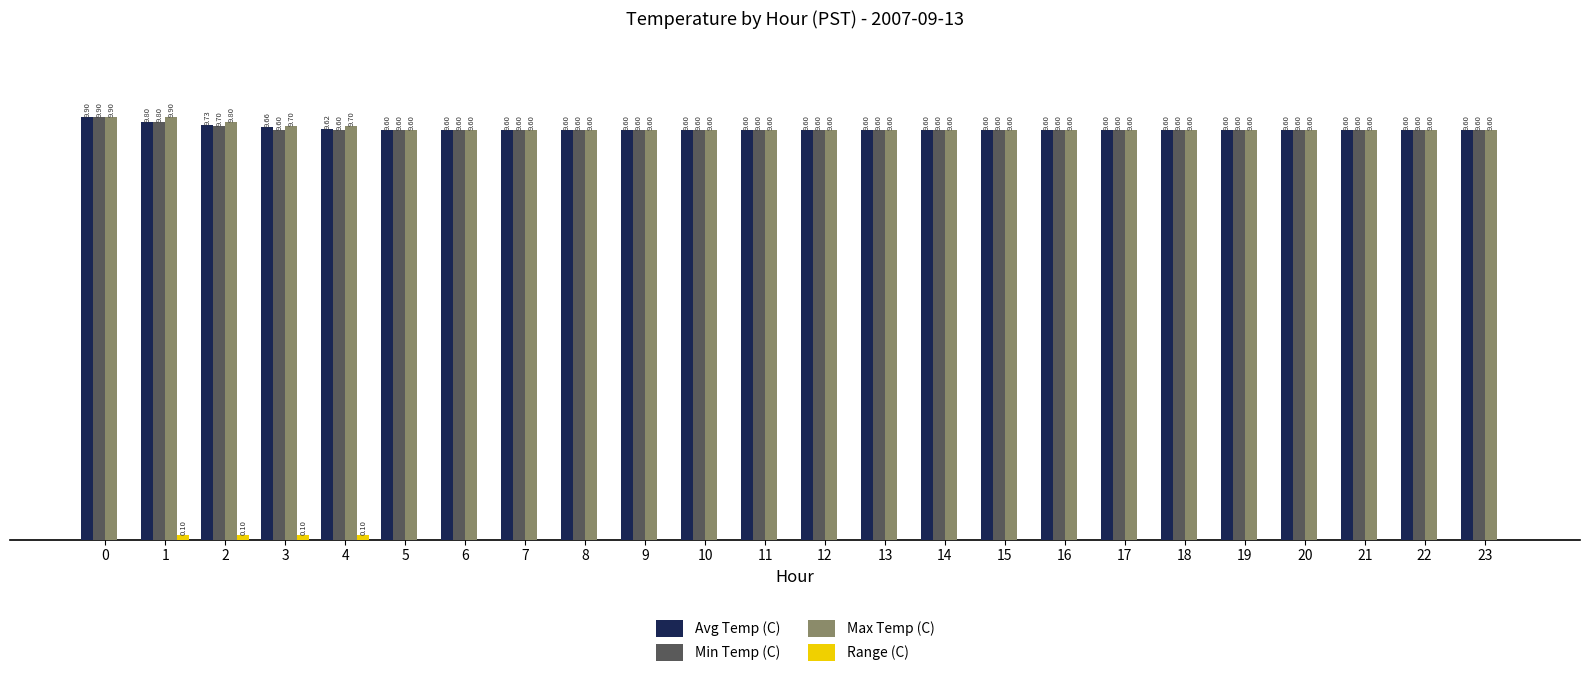

Is the value of Avg Temp (C) at 13 greater than the value of Max Temp (C) at 2?

No